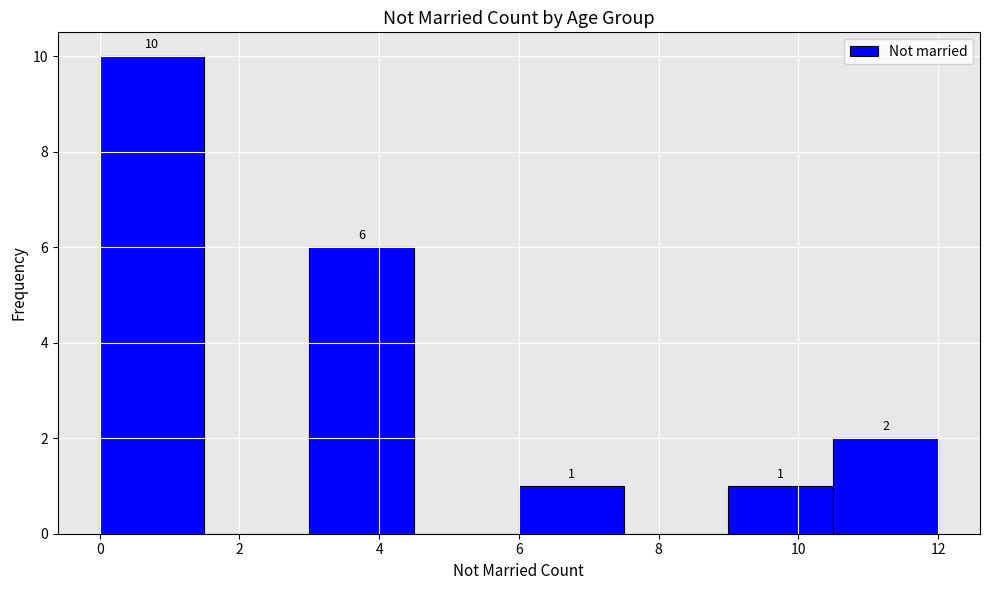

Which range on the x-axis has the tallest bar?

0.0 to 1.5